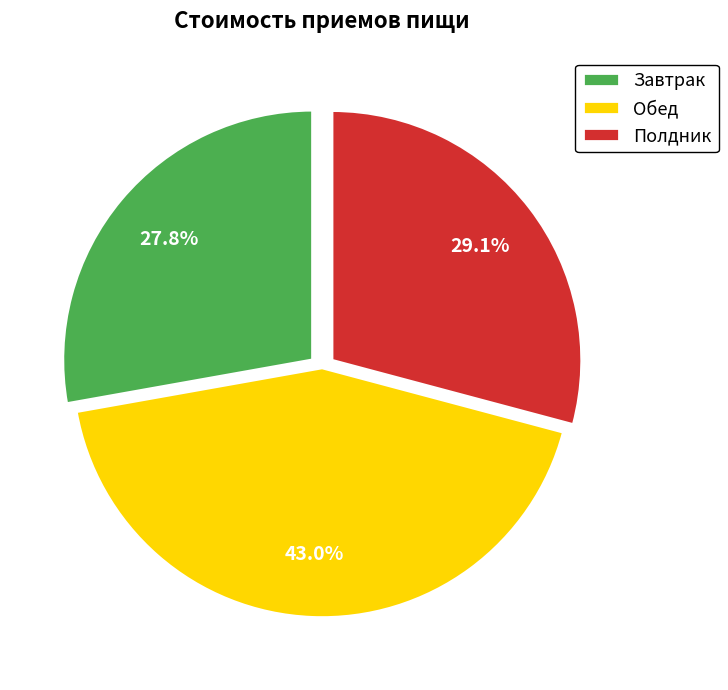

What is the smallest slice in the pie chart?

Завтрак